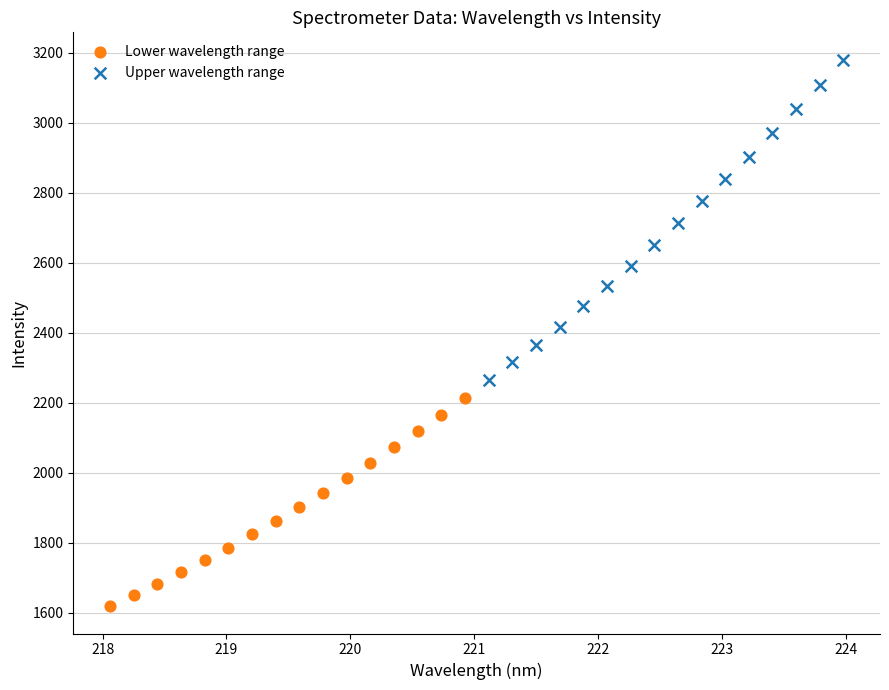

What are all the series names shown in the legend?

Lower wavelength range, Upper wavelength range